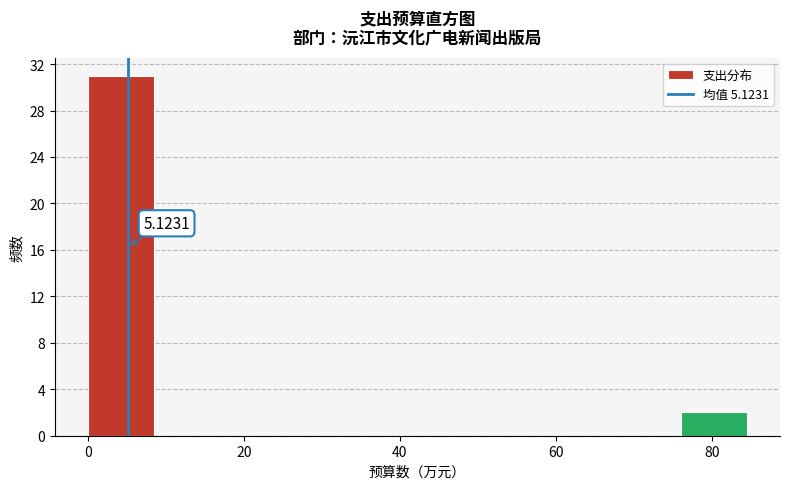

Which range on the x-axis has the tallest bar?

0 to 8